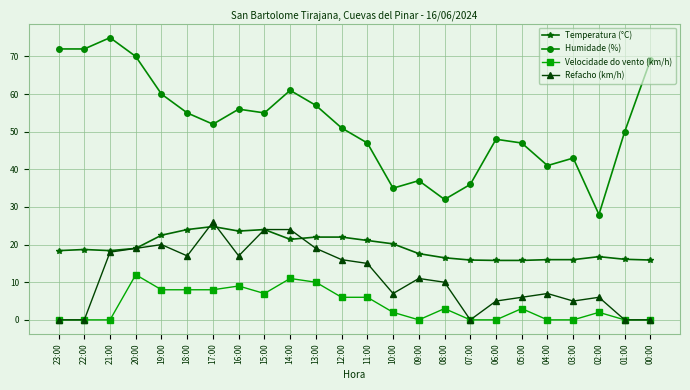

True or false: Temperatura (°C) and Humidade (%) cross at least once.

False